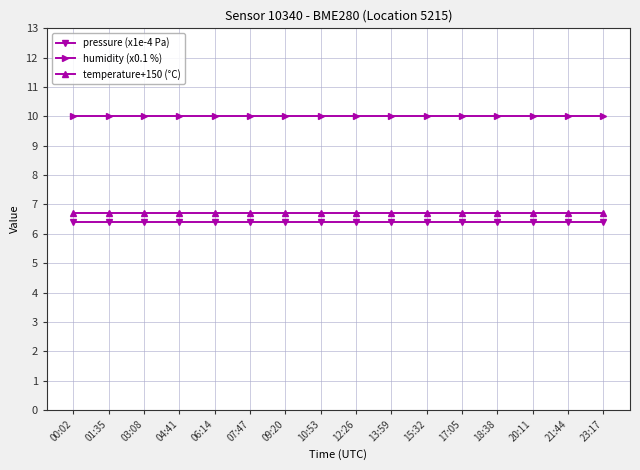

What is the label of the 9th point from the right?

10:53